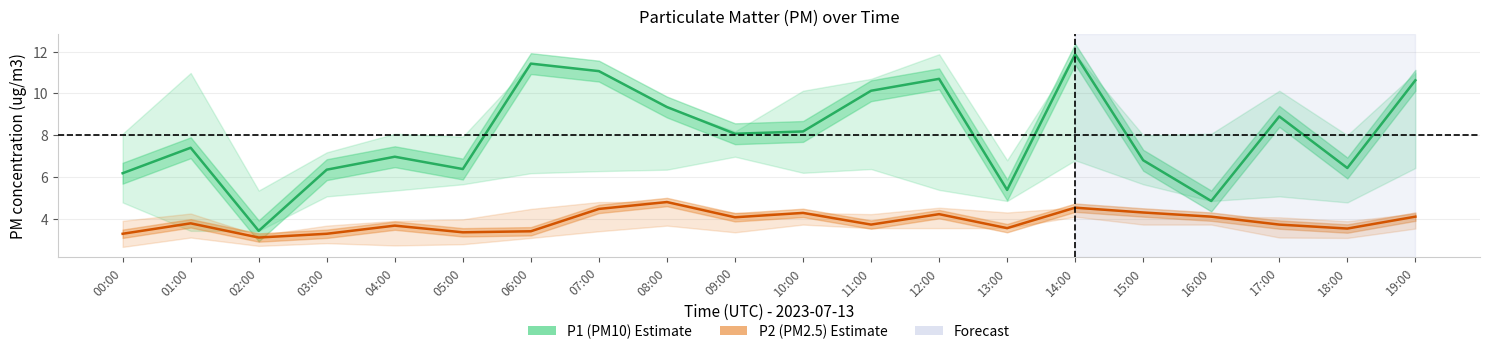

What is the difference between the maximum and second lowest values in the P1 (PM10) series?

7.0